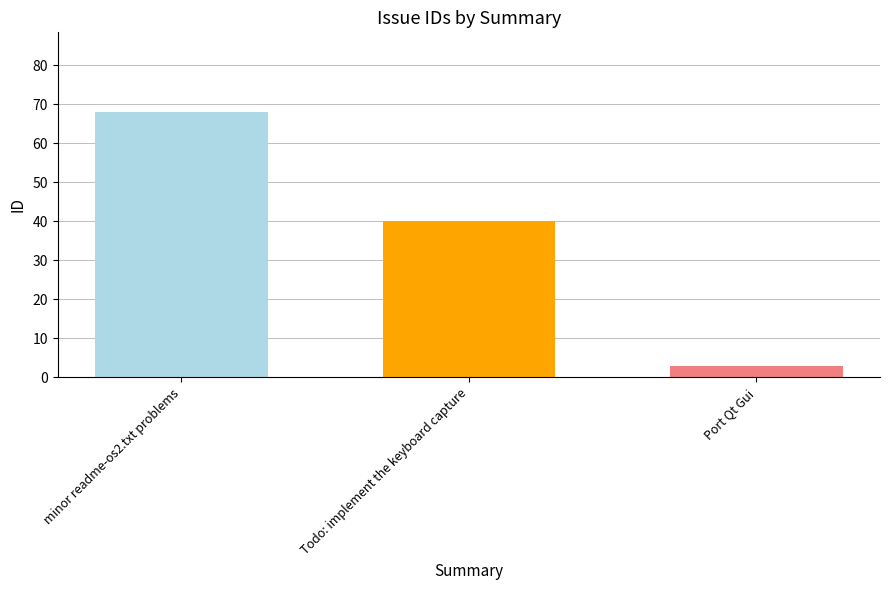

What is the minimum value shown in the chart?

3